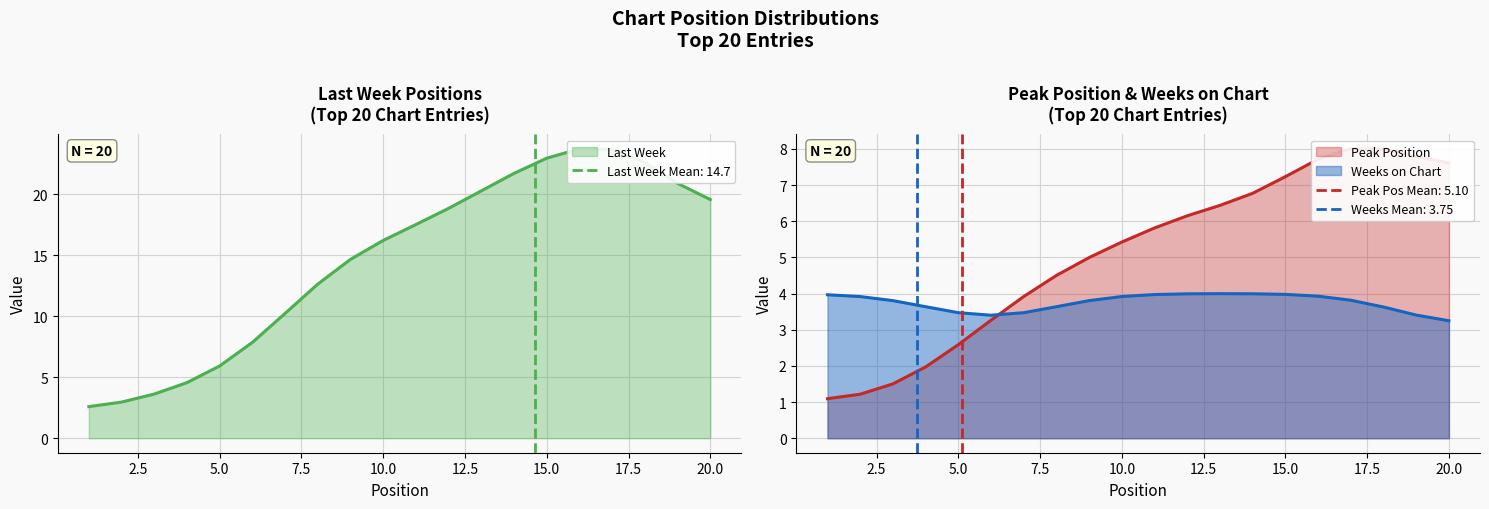

At which category is the sum across all series the highest?

16